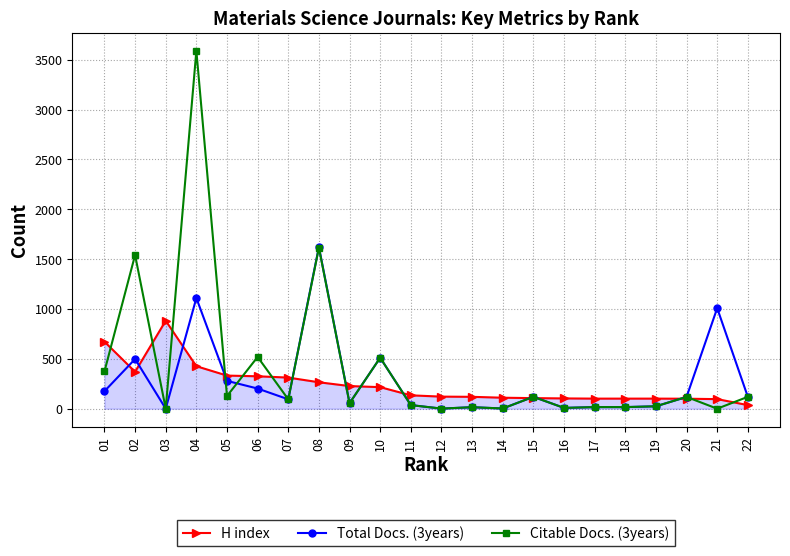

Which series has the widest spread of values?

Citable Docs. (3years)